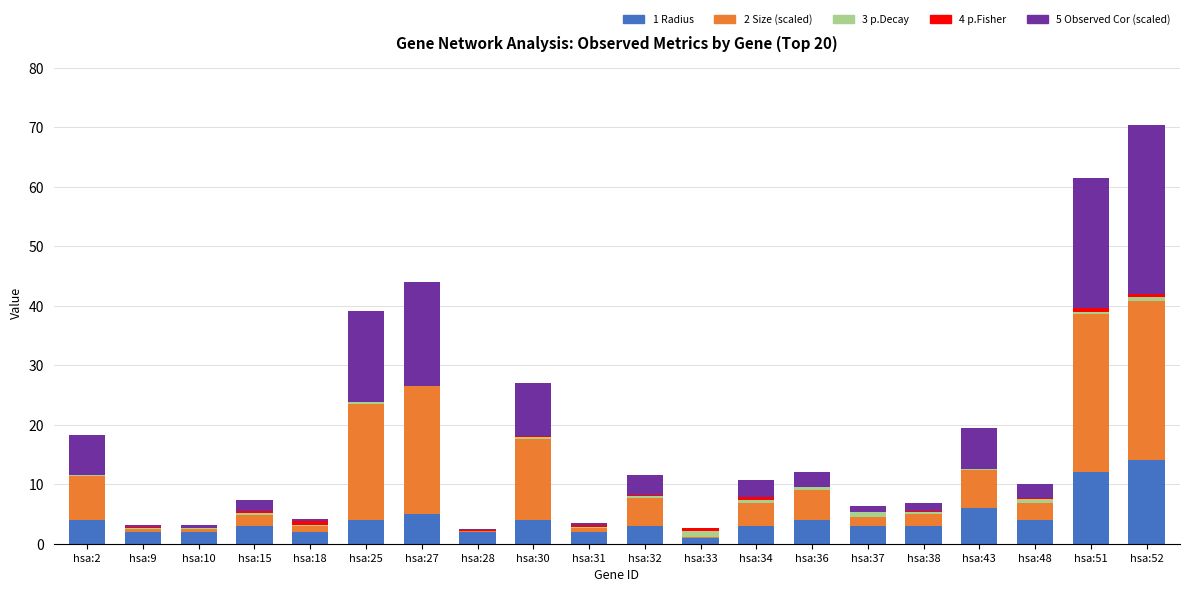

Are the bars grouped side by side (vs. stacked)?

No